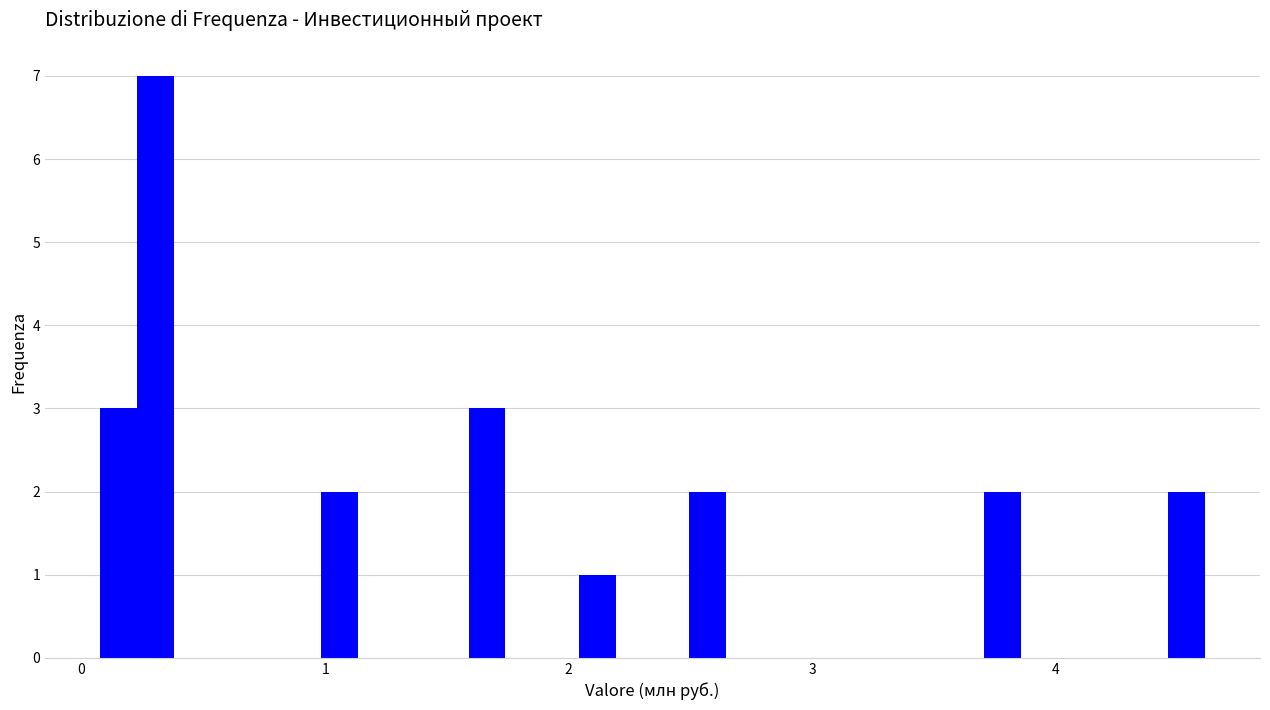

Around what value on the x-axis is the tallest bar? Give the approximate position of its centre, as read against the axis.

0.3